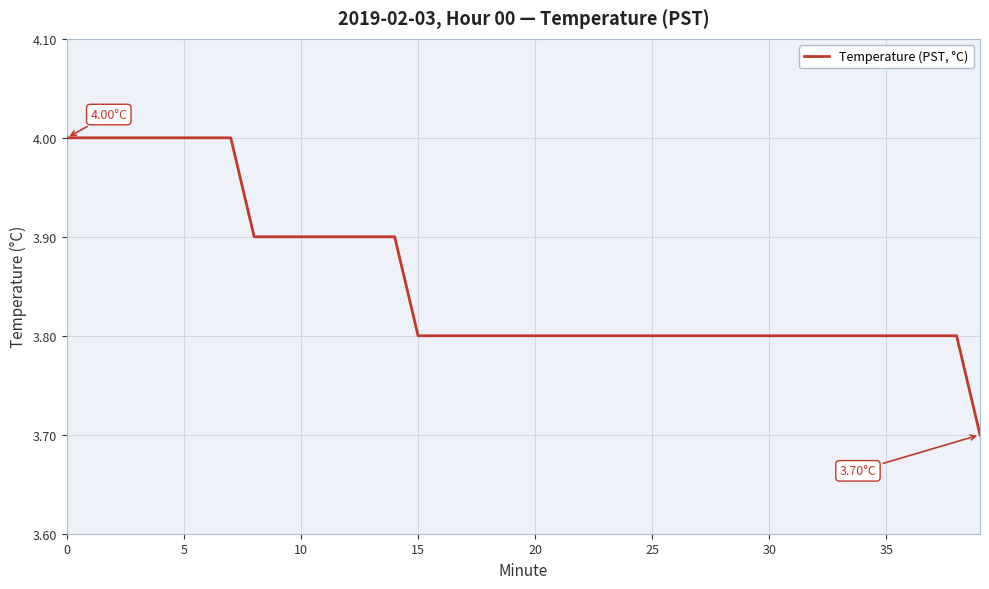

What is the difference between the maximum and minimum values?

0.3